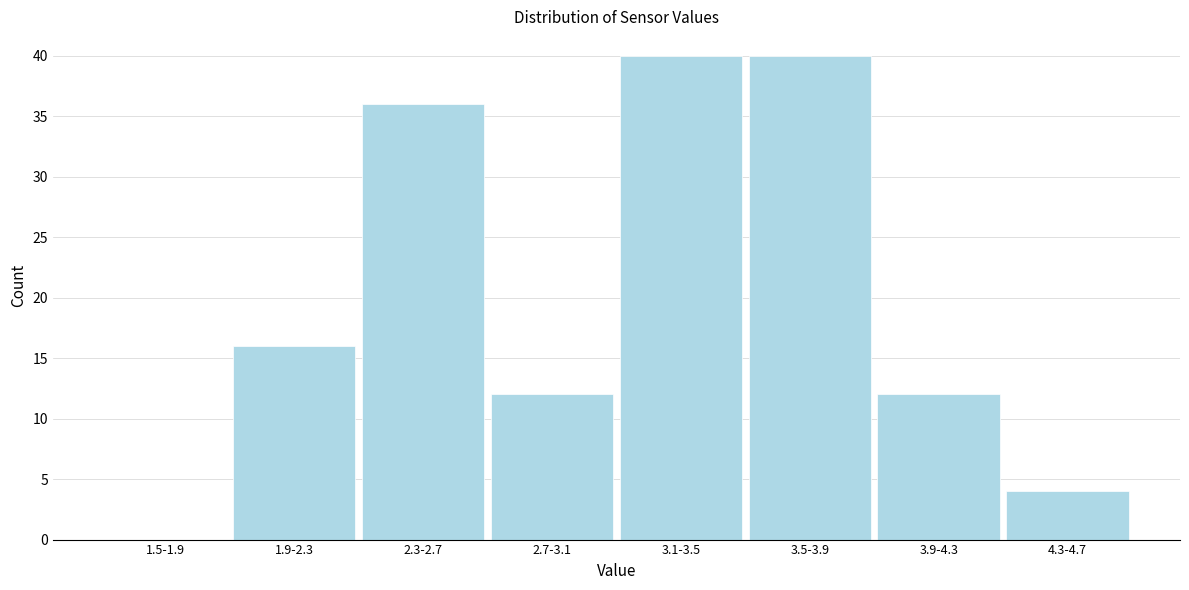

Reading left to right, what are all the values shown in this chart?

1.5-1.9=0	1.9-2.3=16	2.3-2.7=36	2.7-3.1=12	3.1-3.5=40	3.5-3.9=40	3.9-4.3=12	4.3-4.7=4